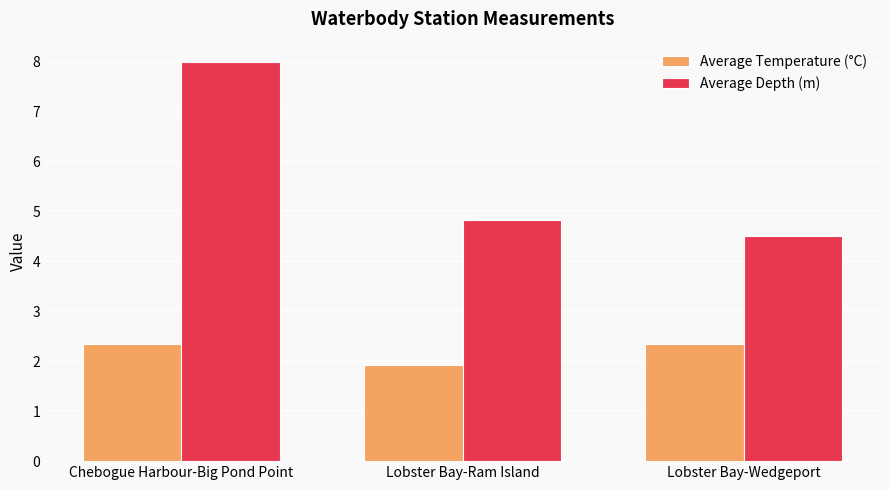

What position from the left is Lobster Bay-Ram Island?

2